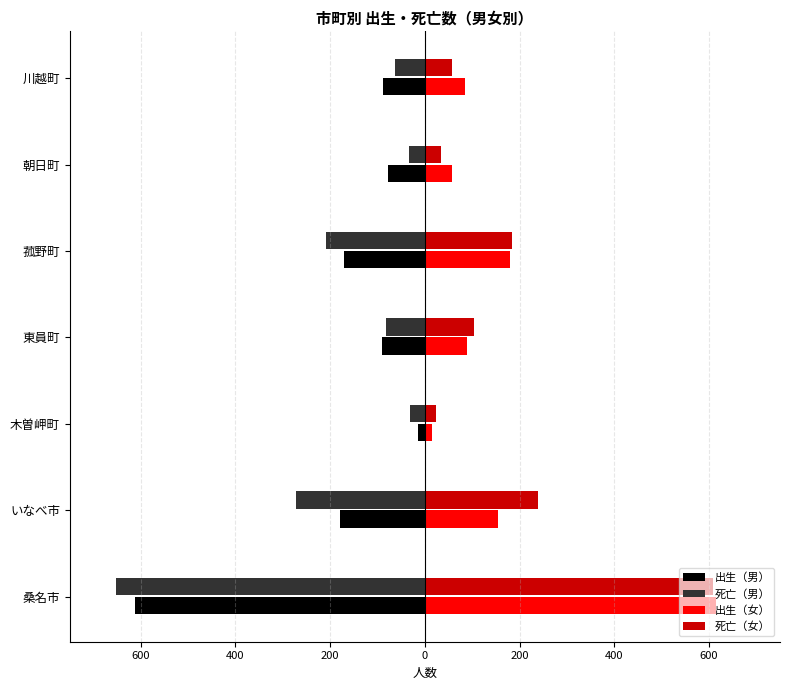

What is the highest value of the 出生（女） series?

614